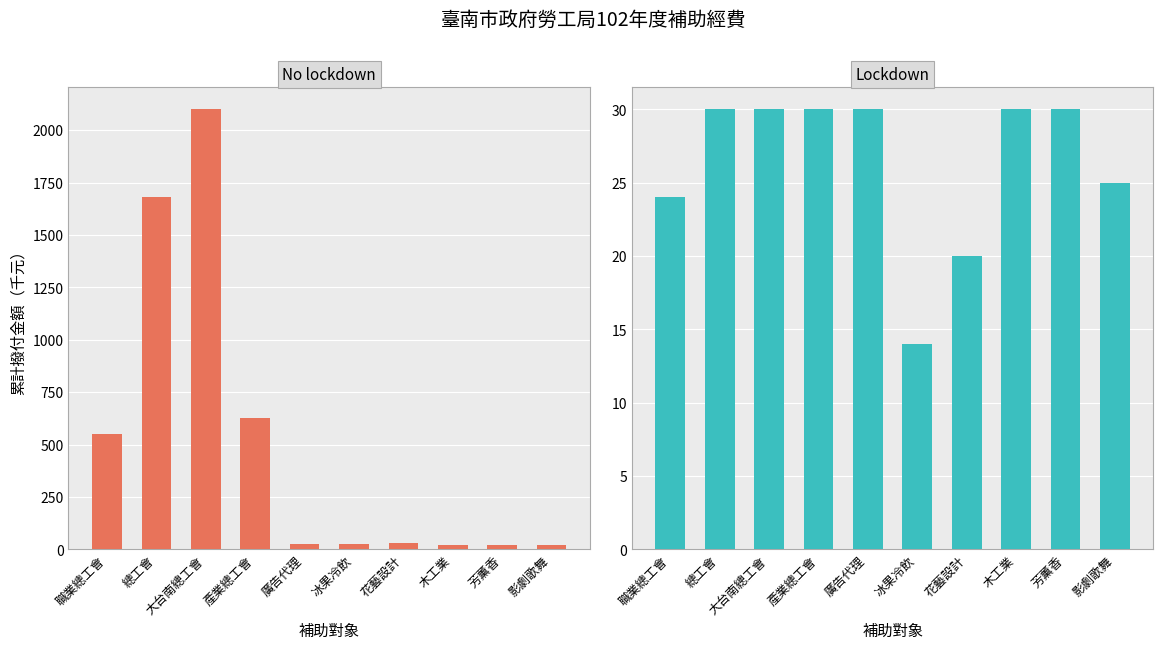

What is the average value of the No lockdown series?

510